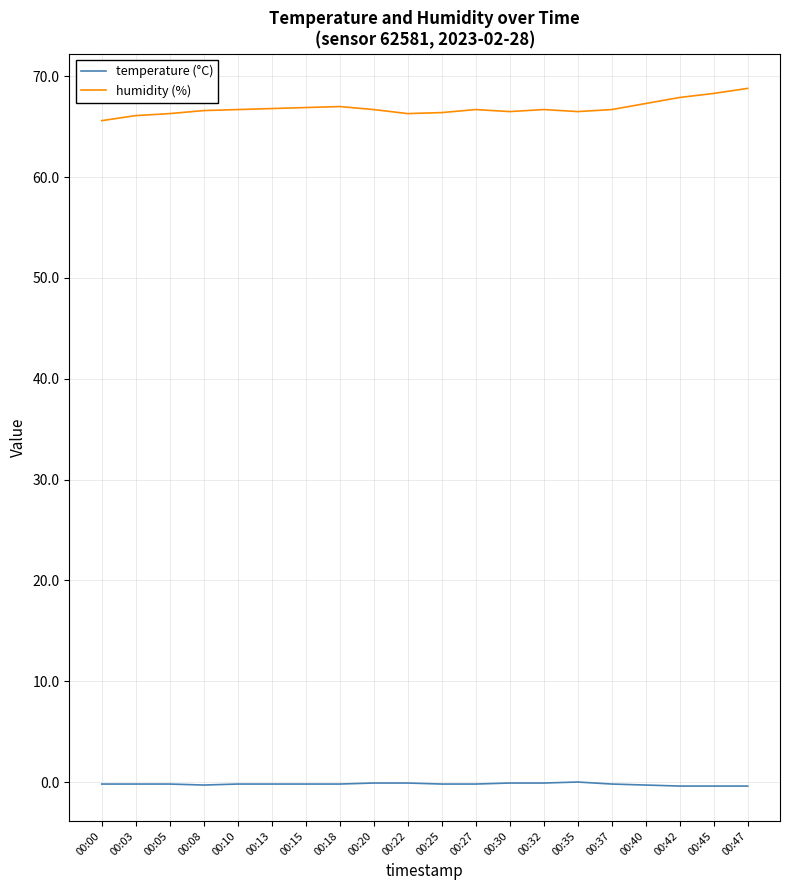

Which series has the largest total across all categories?

humidity (%)